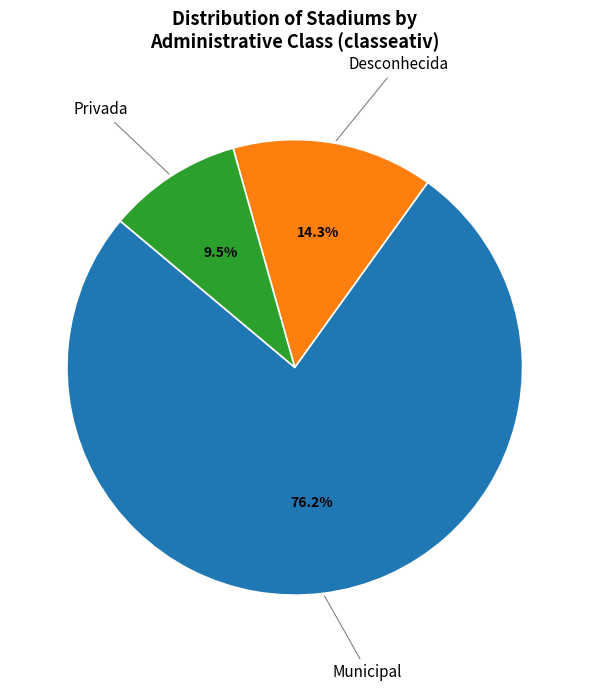

Is there any slice that represents more than half of the pie?

Yes